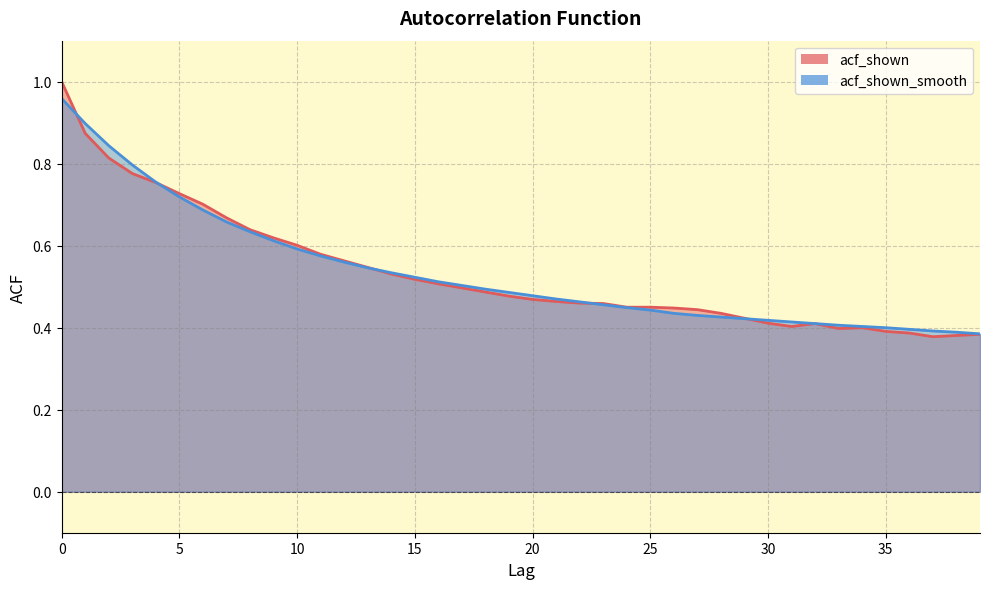

At how many categories does at least one series exceed 0?

40